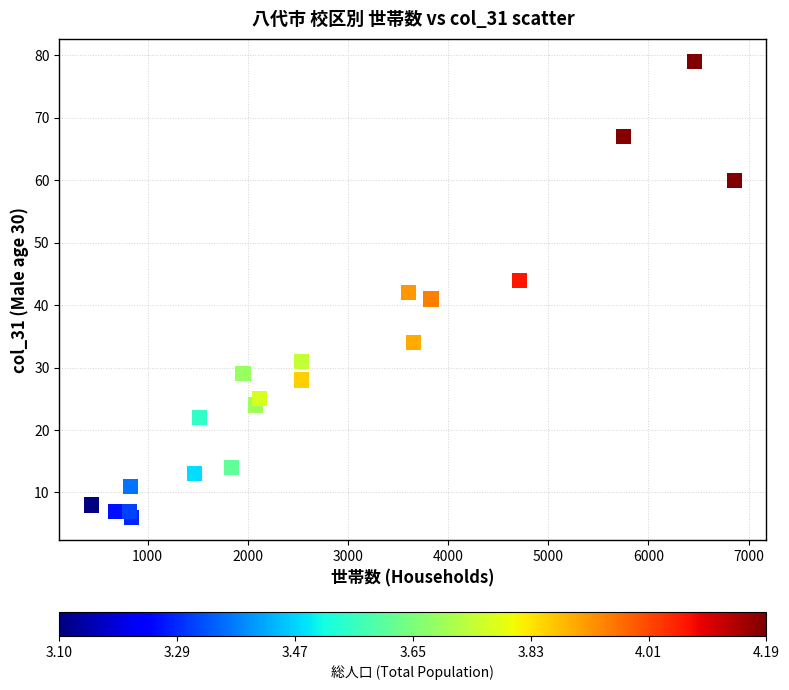

What is the range of X values (max minus min)?

6417